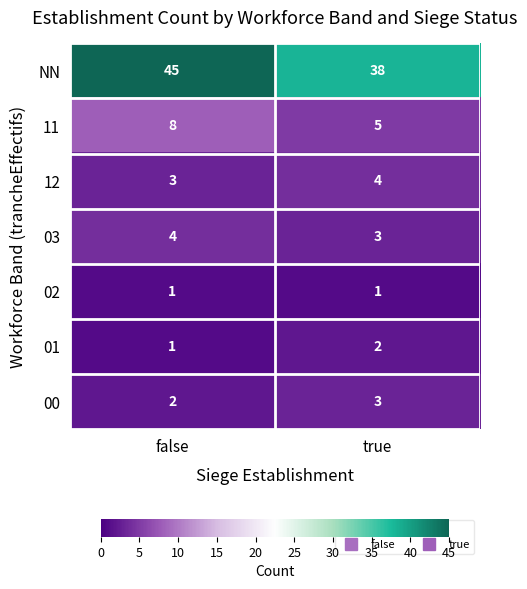

At which label does 03 reach its minimum?

true